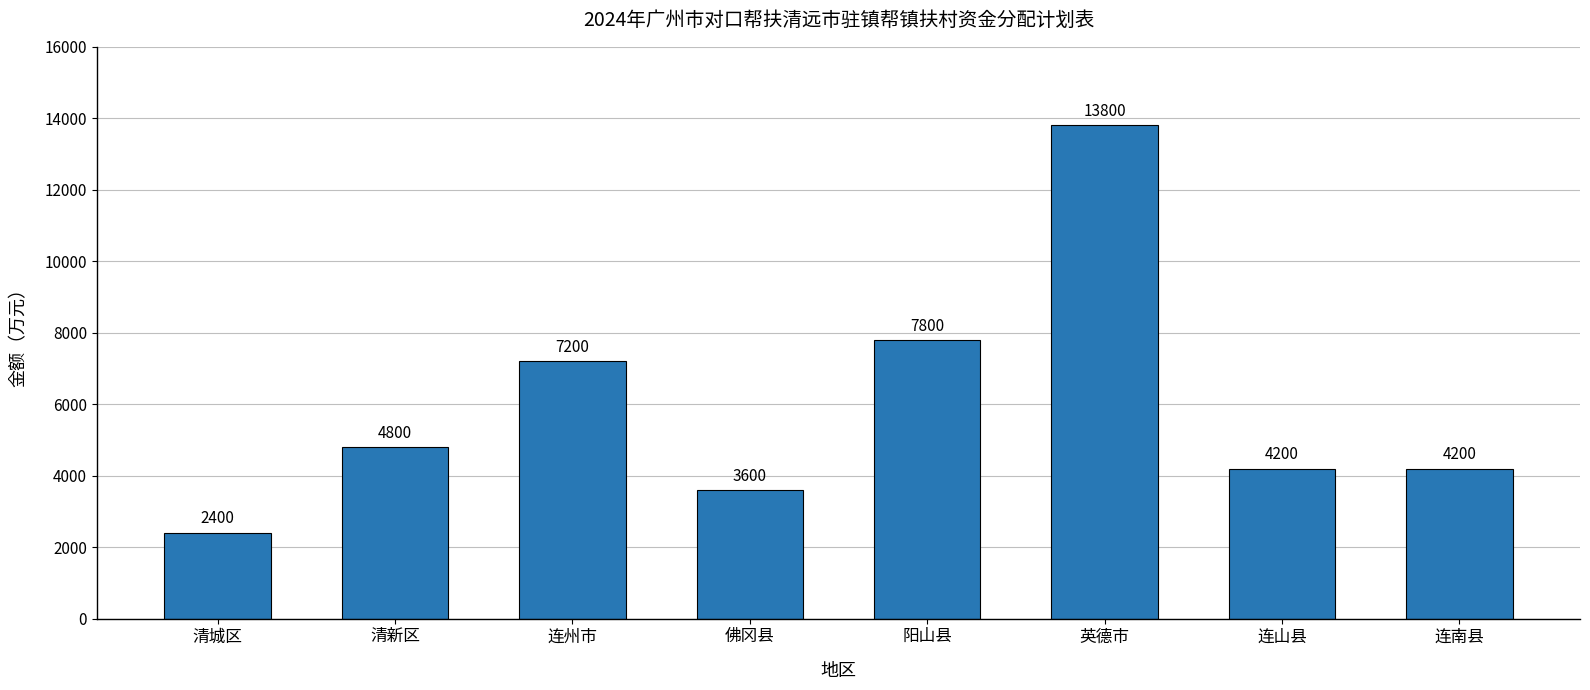

Does the chart contain any negative values?

No